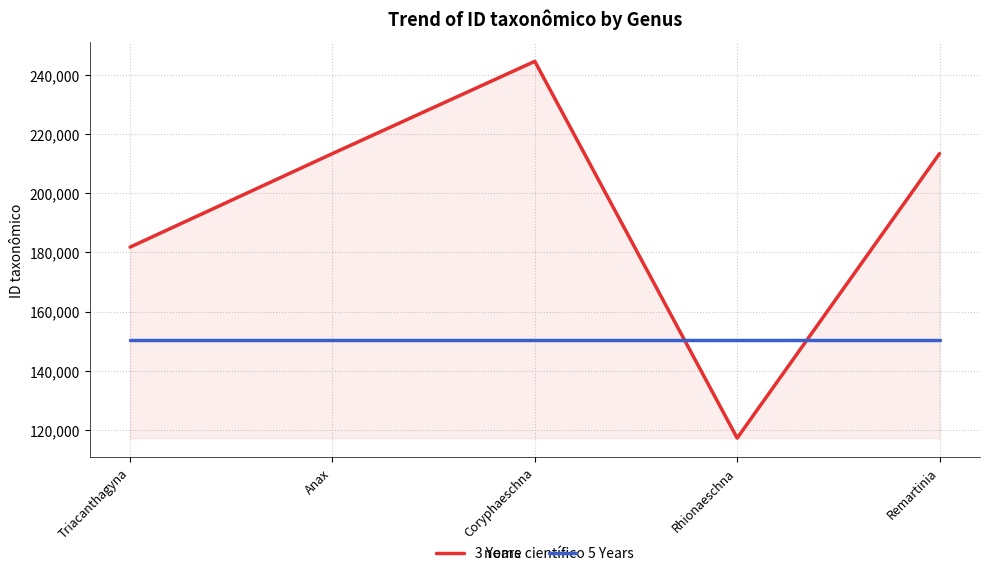

Is the value of 3 Years at Triacanthagyna greater than the value of 5 Years at Anax?

Yes